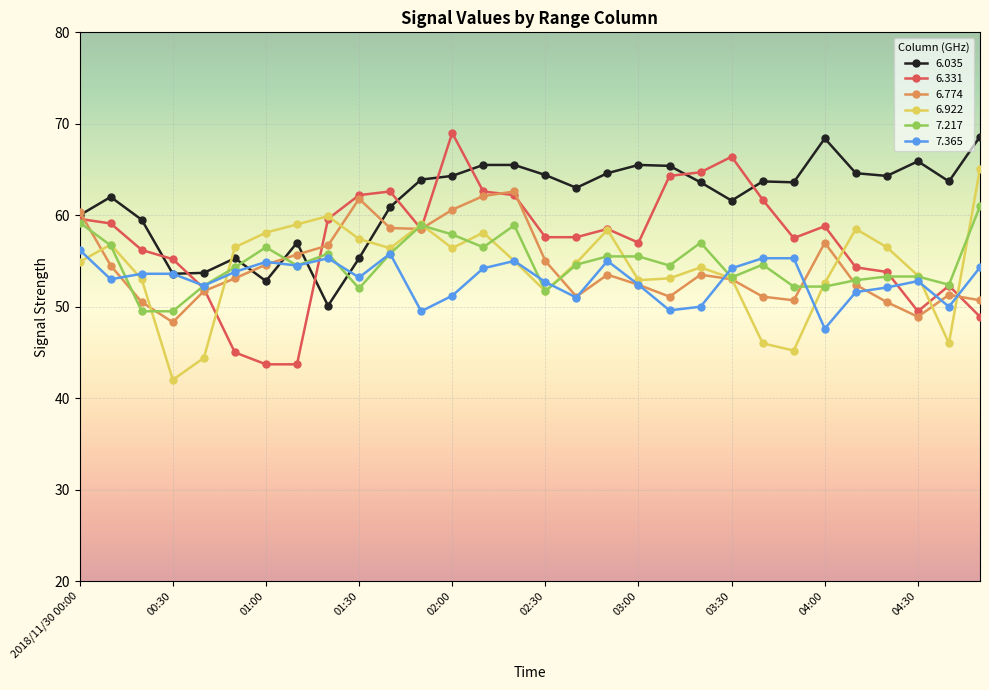

What is the value of the 7.217 point at the 18th from the left?

55.5